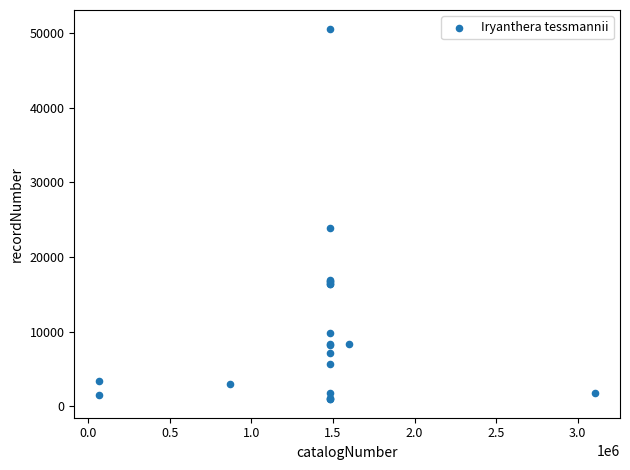

What Y value in the scatter plot is closest to 25786?

23893